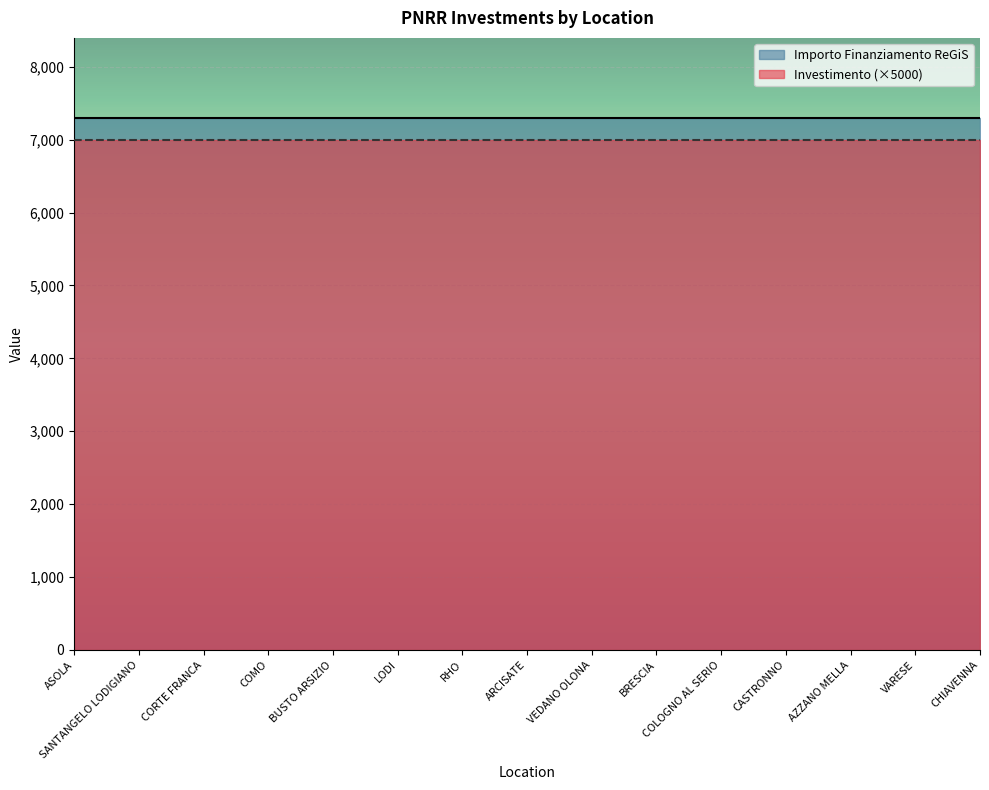

What is the total value across all series at COLOGNO AL SERIO?

14301